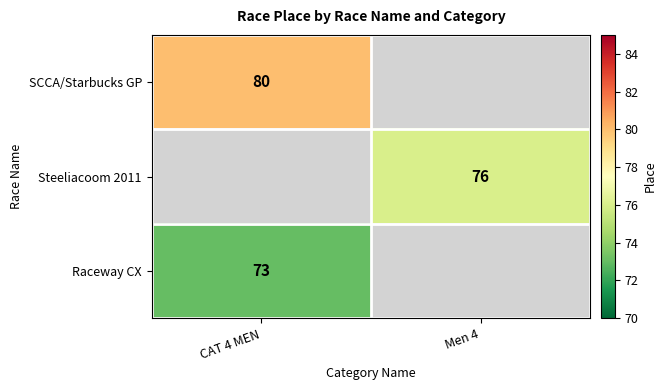

The value of Raceway CX at CAT 4 MEN is 73. True or false?

True